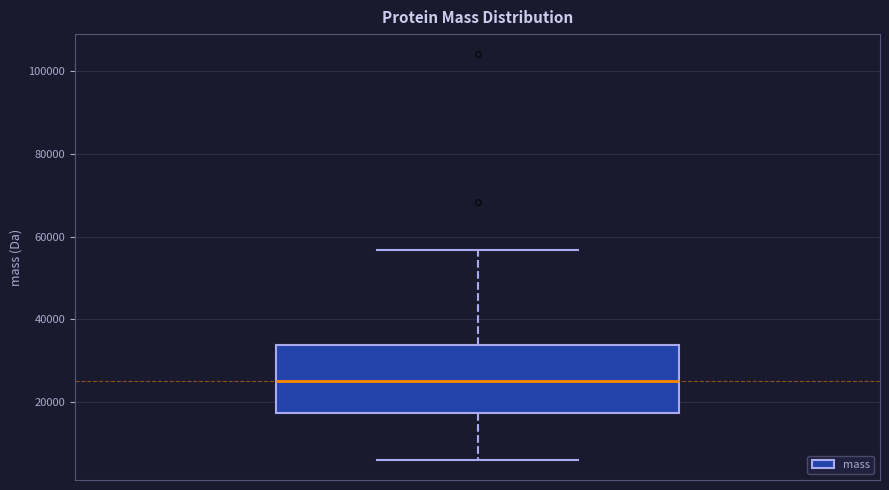

Read this box plot against the y-axis: the position of the median line, the range covered by the box, and the ends of both whiskers. The values are not printed on the chart, so give them approximately, as read against the axis.

median 26000, box 18000 to 34000, whiskers 6000 to 56000